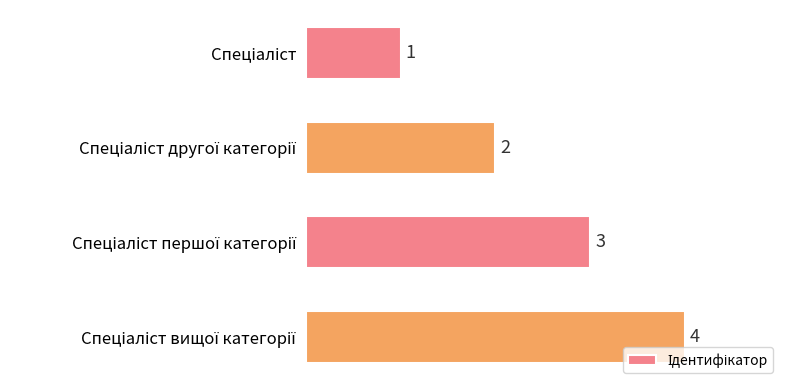

What is the difference between the maximum and minimum values?

3